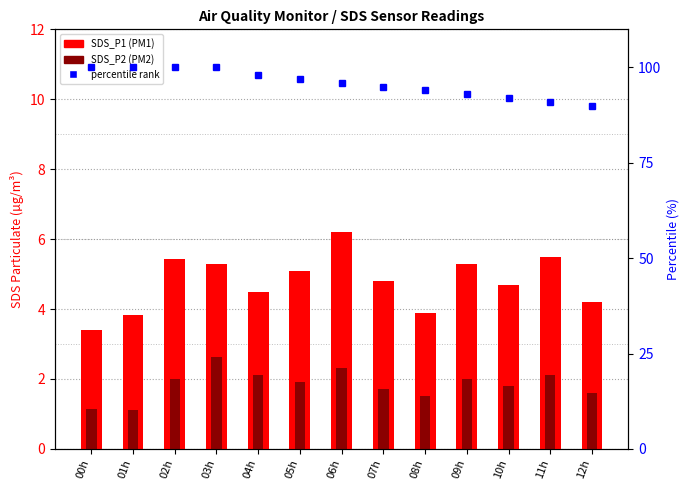

True or false: SDS_P2 (PM2) has a value of 1.4 at 03h.

False